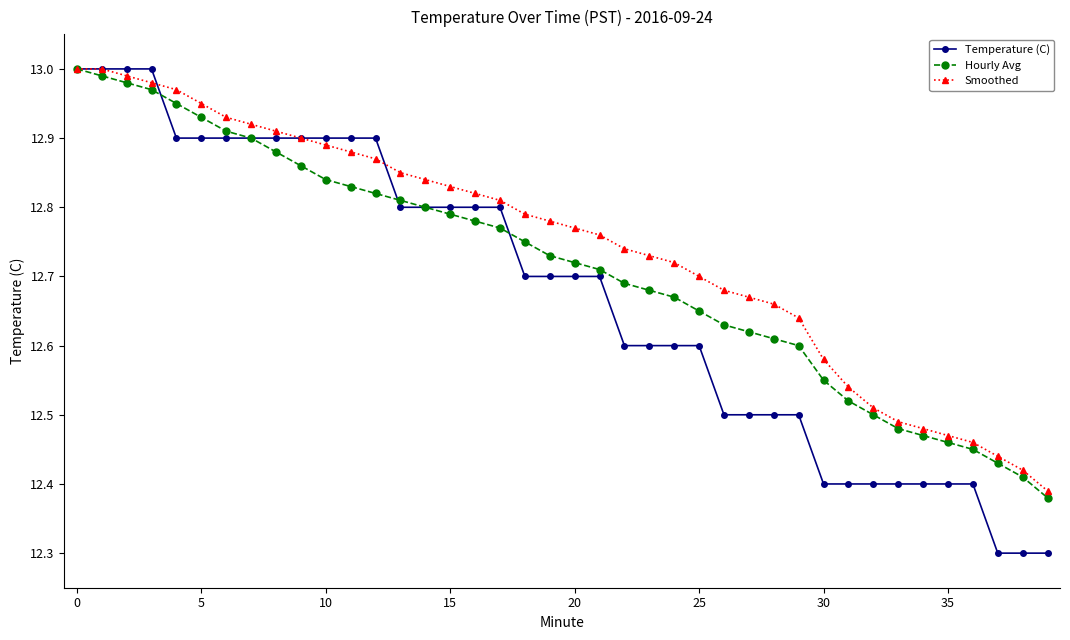

Rank the series by their average value, from lowest to highest.

Temperature (C), Hourly Avg, Smoothed